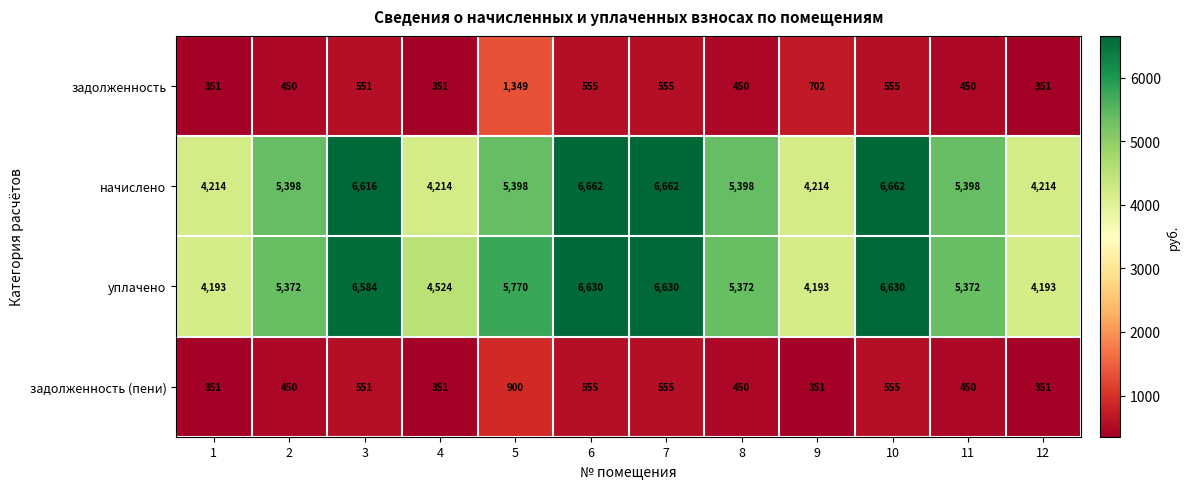

Count the number of data series in this chart.

4